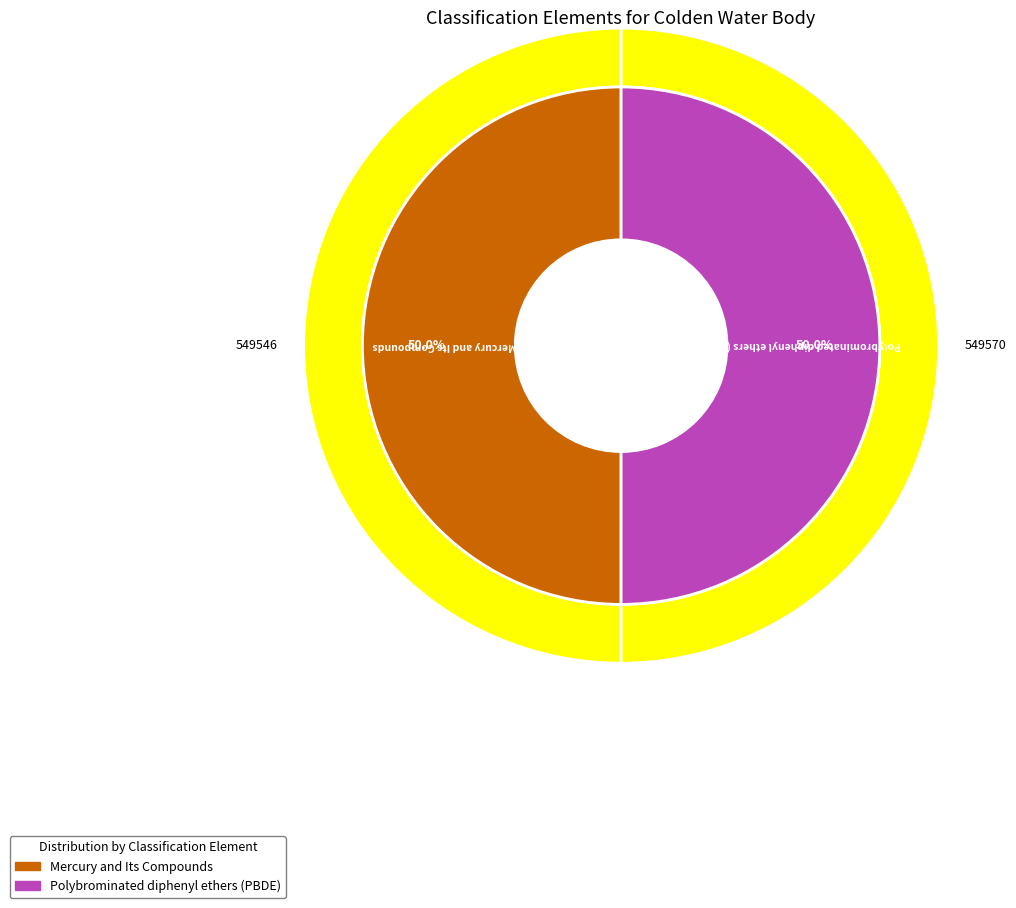

What is the smallest slice in the pie chart?

Mercury and Its Compounds